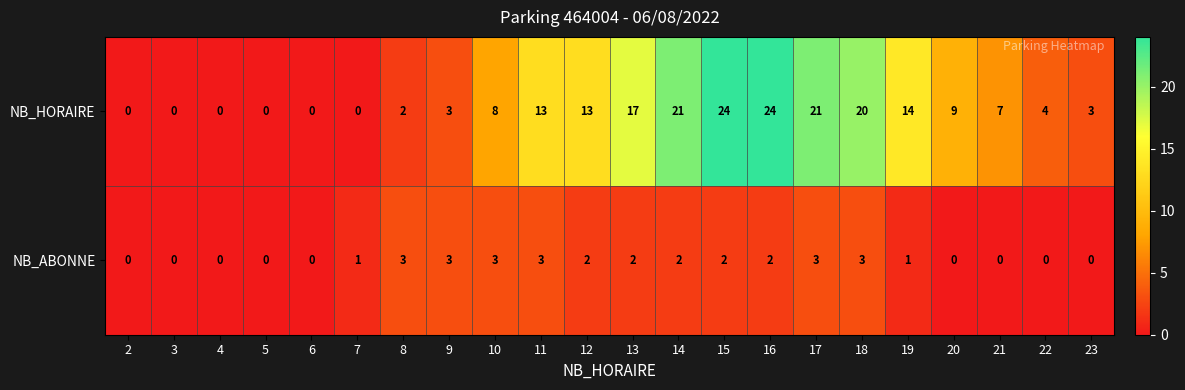

The value of NB_HORAIRE at 7 is 0. True or false?

True